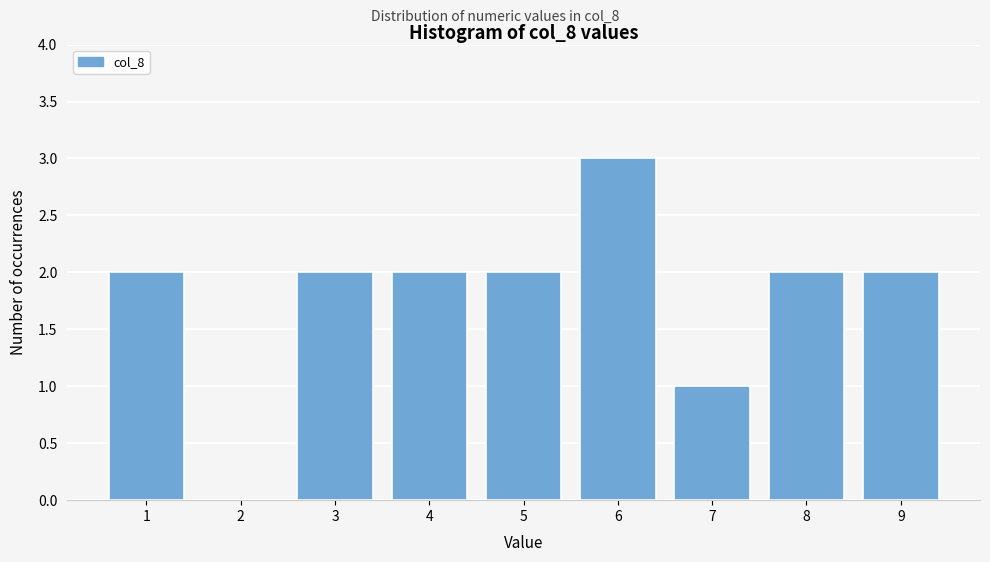

Which range on the x-axis has the tallest bar?

5.5 to 6.5